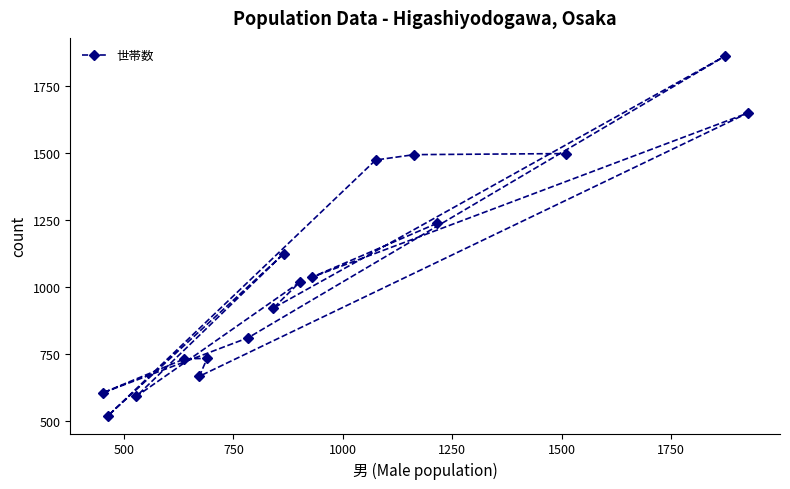

What is the sum of all values?

17986